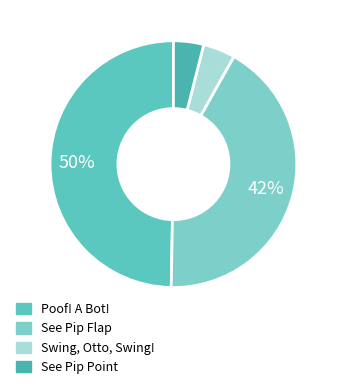

What percentage is NOT represented by Poof! A Bot!?

50.3%